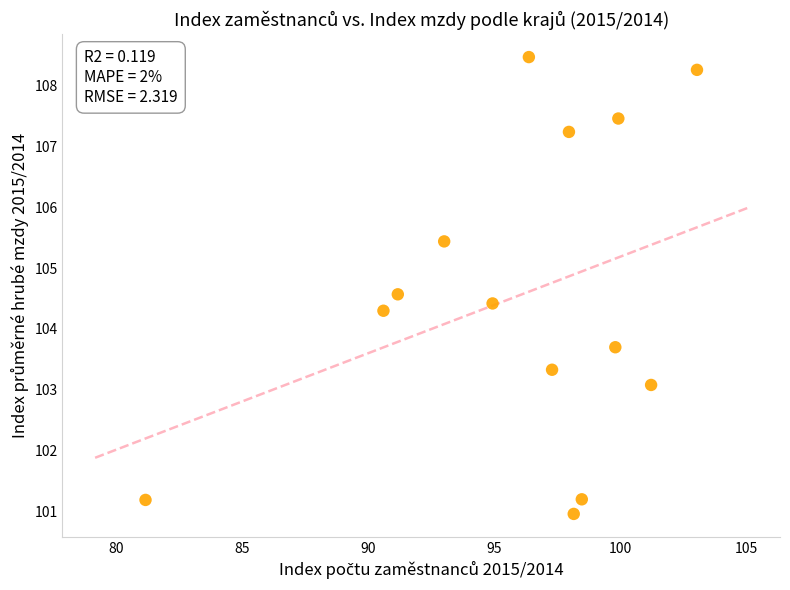

What is the range of X values (max minus min)?

21.9